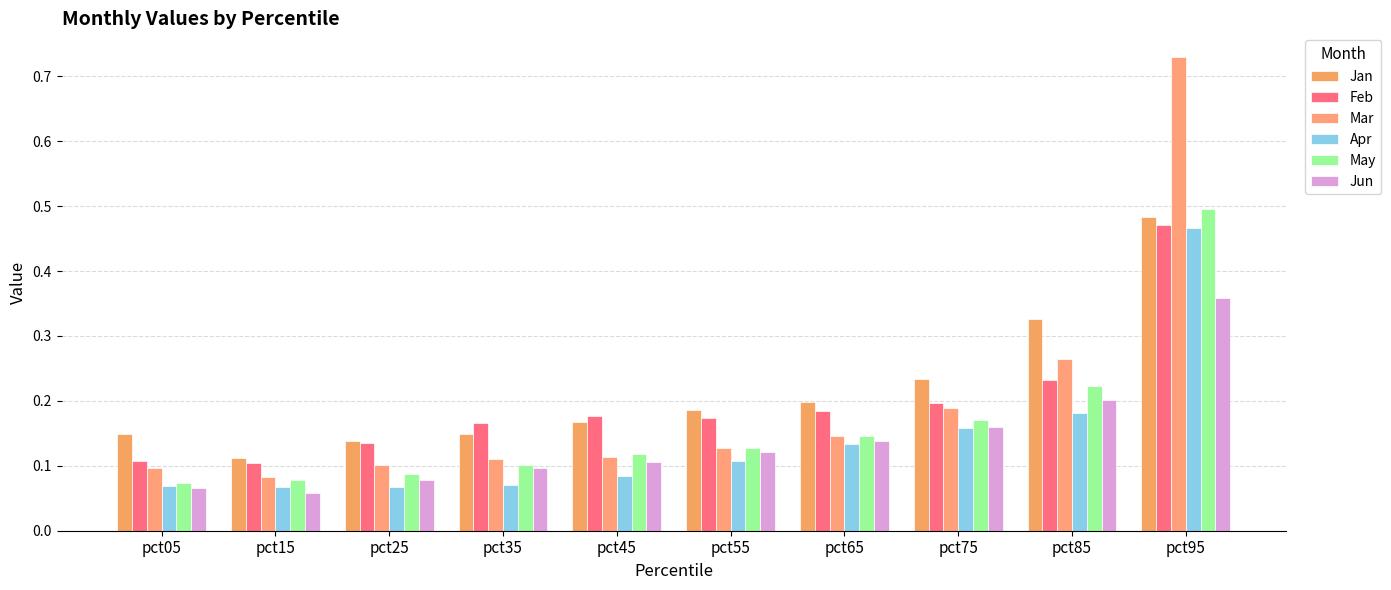

Which series has the largest total across all categories?

Jan